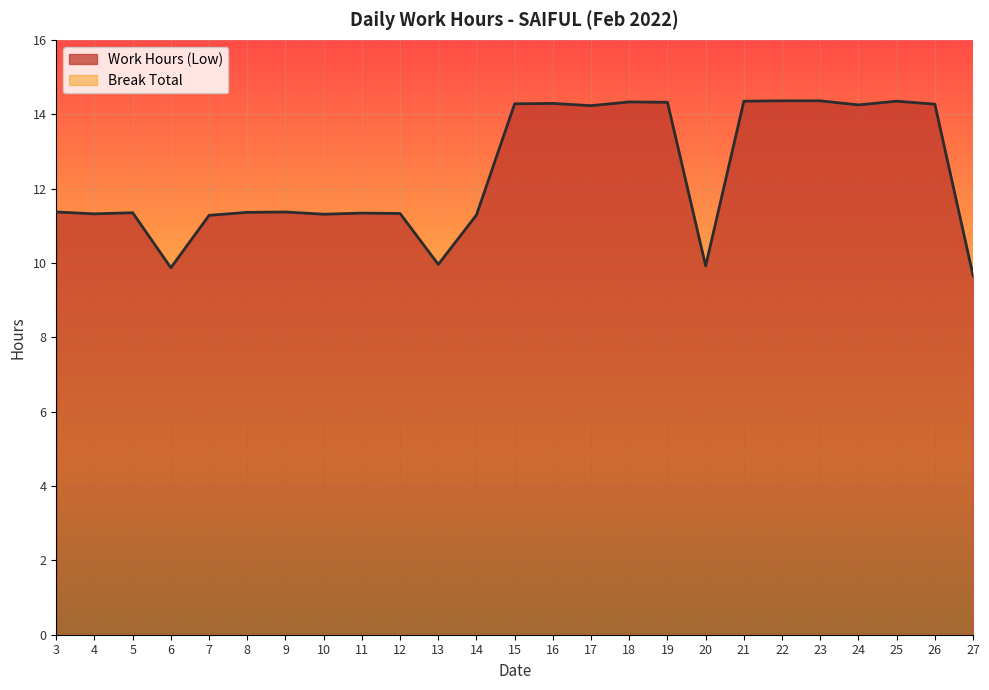

How many interior local peaks (higher than both neighbors) does the data have?

6